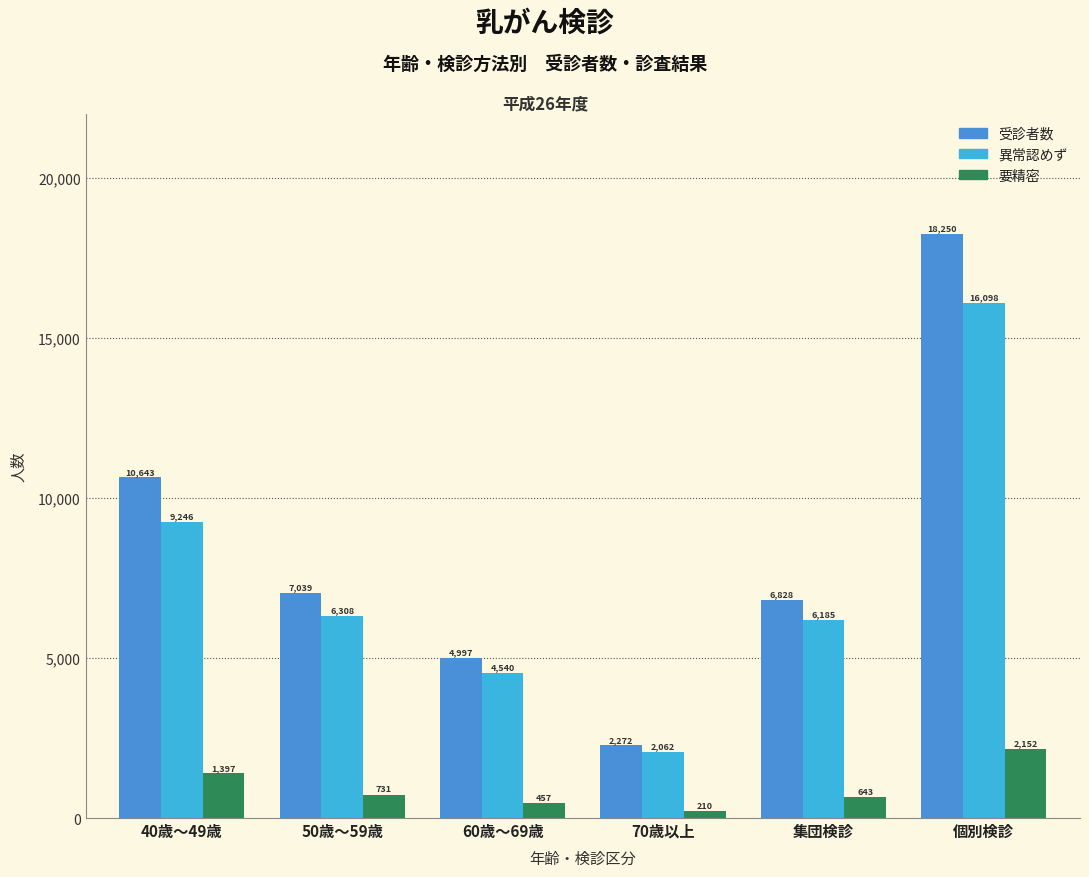

What is the value of the 要精密 bar at the 3rd from the left?

457